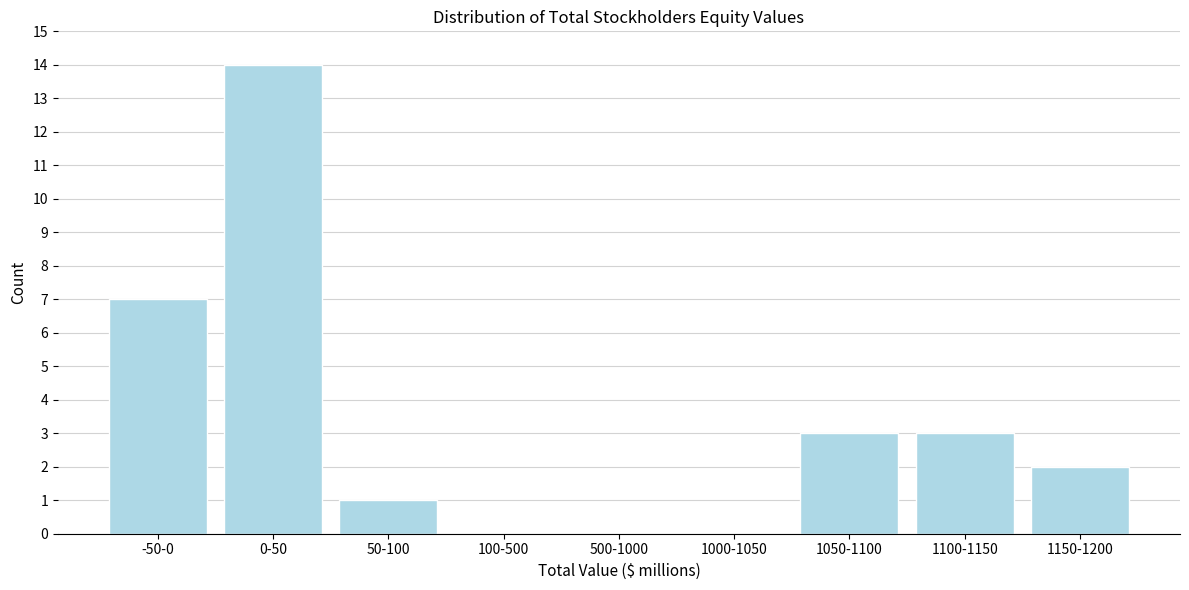

Reading right to left, what are all the values shown in this chart?

1150-1200=2	1100-1150=3	1050-1100=3	1000-1050=0	500-1000=0	100-500=0	50-100=1	0-50=14	-50-0=7